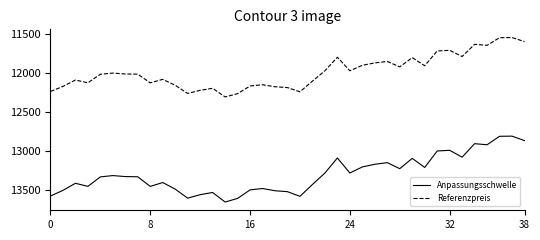

What is the minimum value shown in the chart?

11539.6